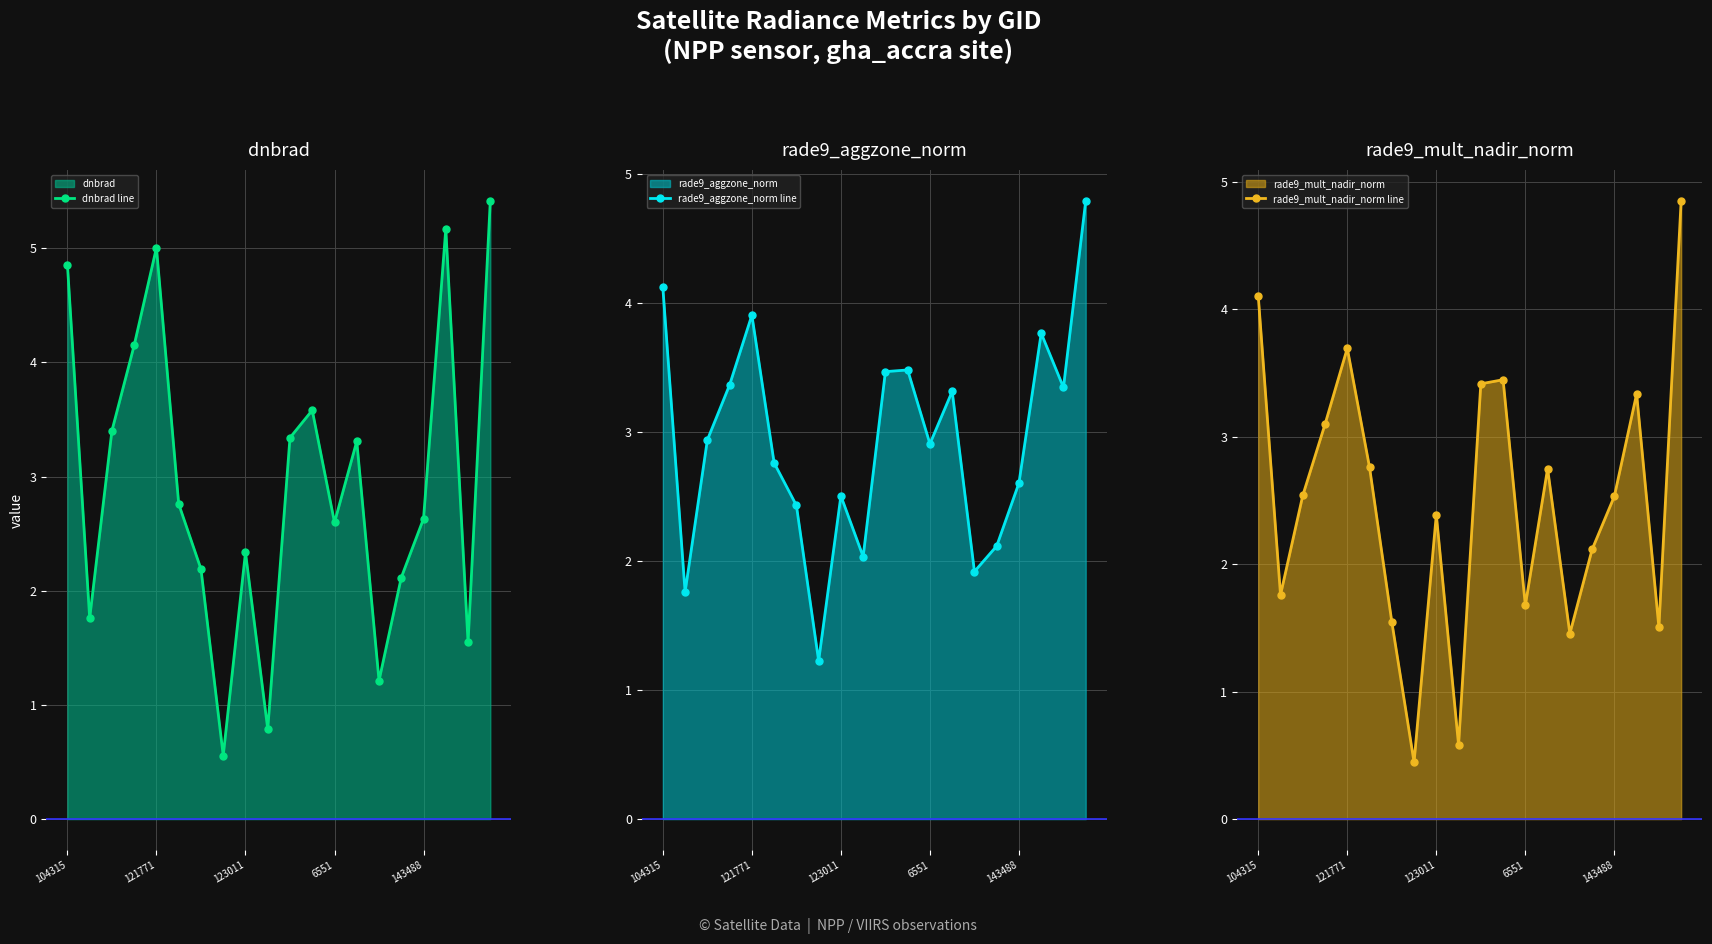

What is the label of the 20th point from the right?

104315